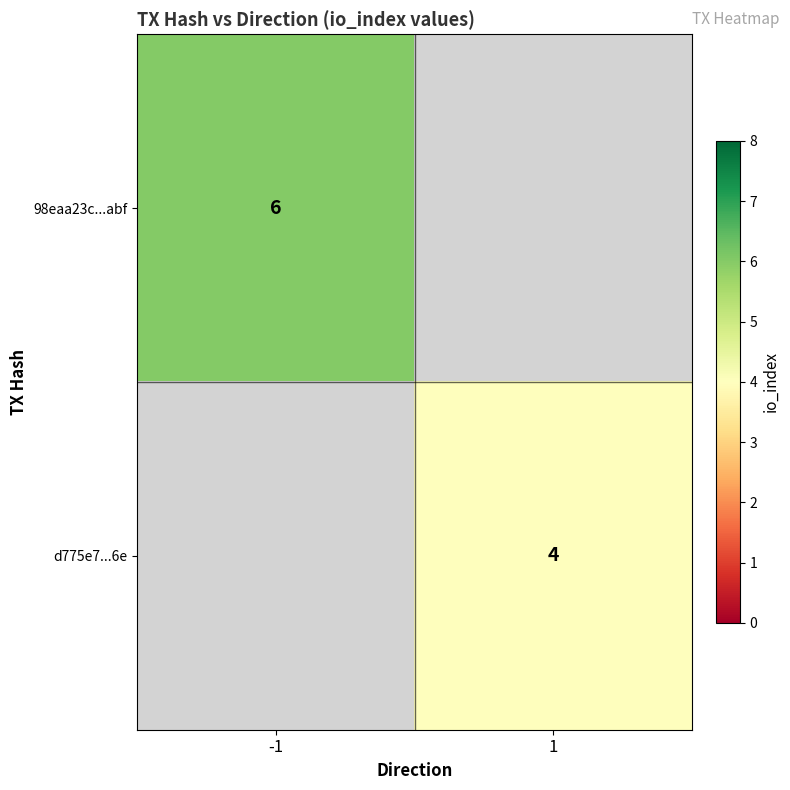

The 98eaa23c...abf series shows 4 at -1. True or false?

False